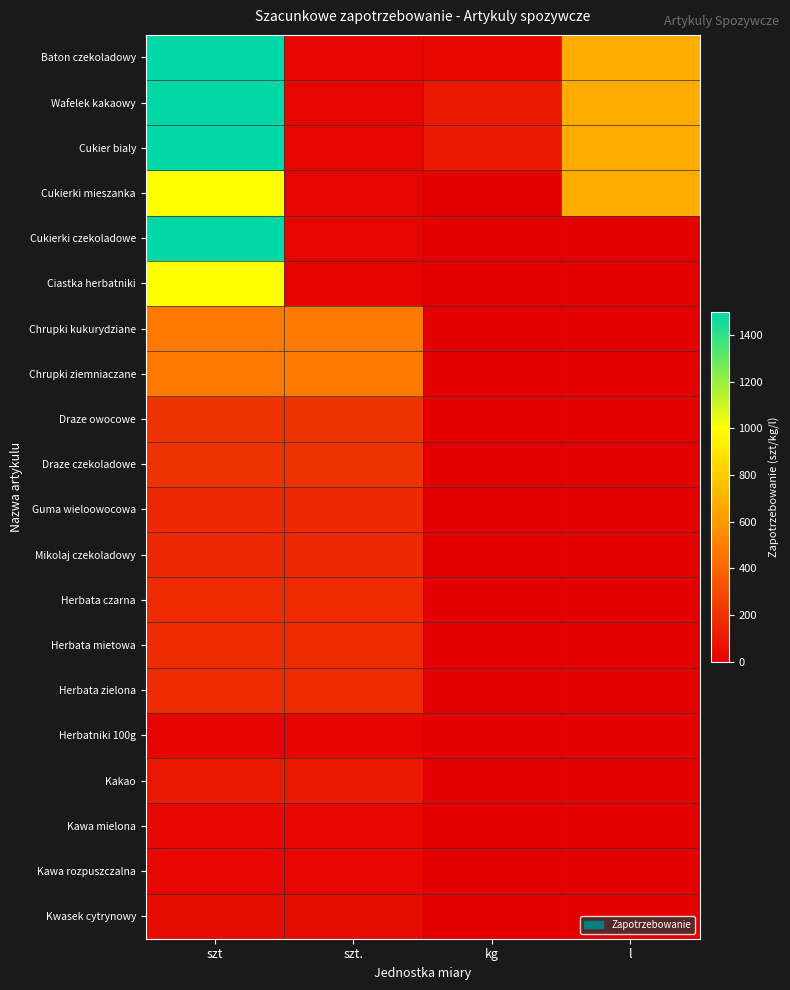

What is the difference between the highest and lowest values at szt.?

465